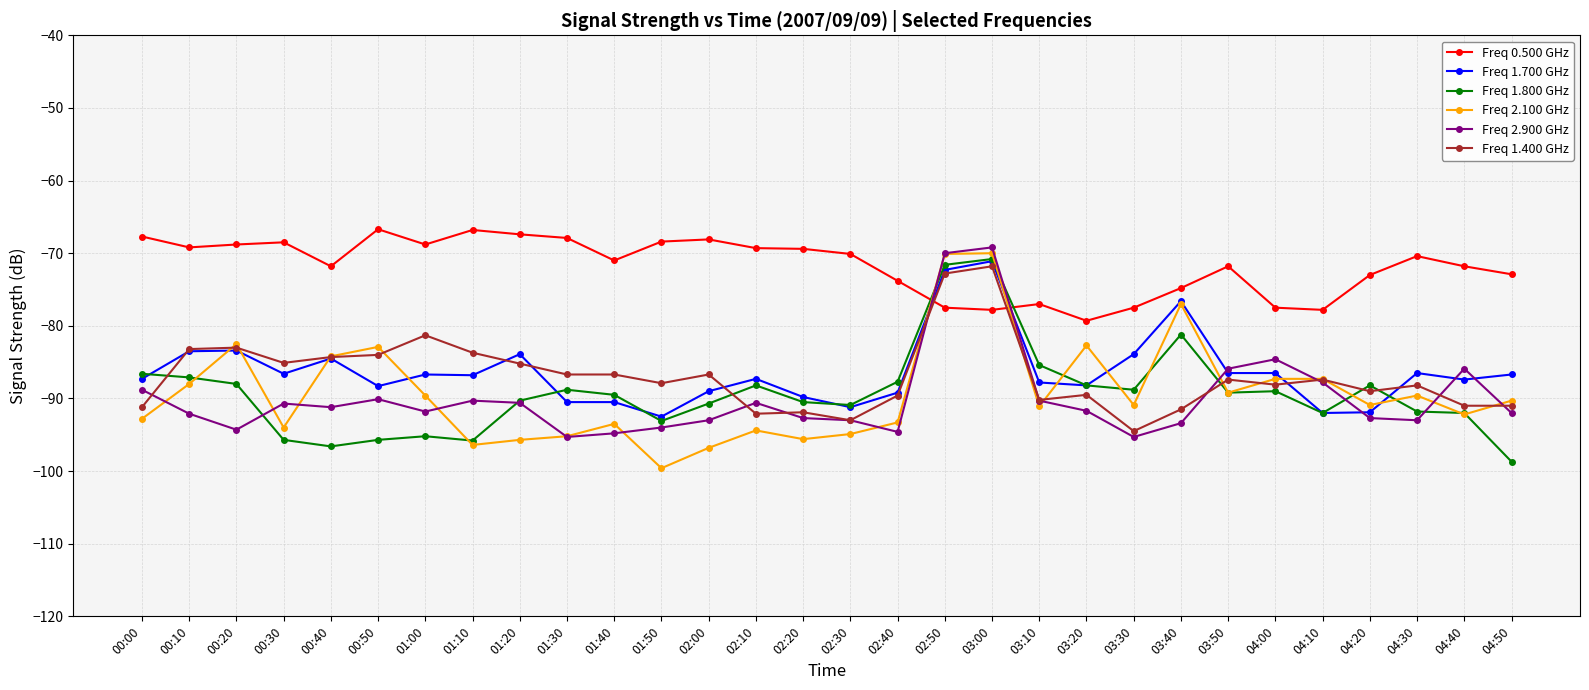

True or false: Freq 2.100 GHz has more than 2 points higher than both neighbors.

True